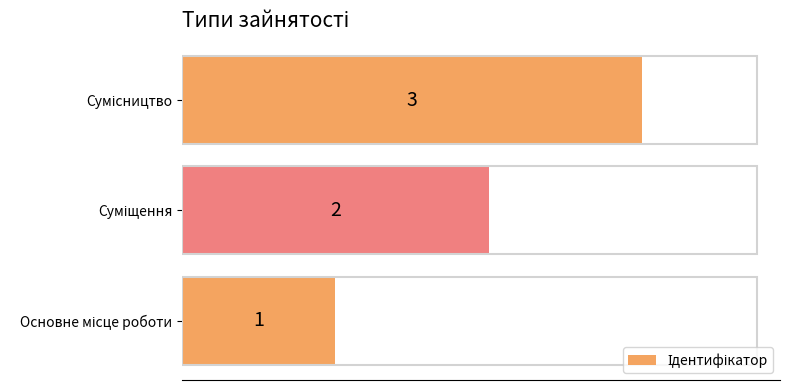

What is the greatest value displayed?

3